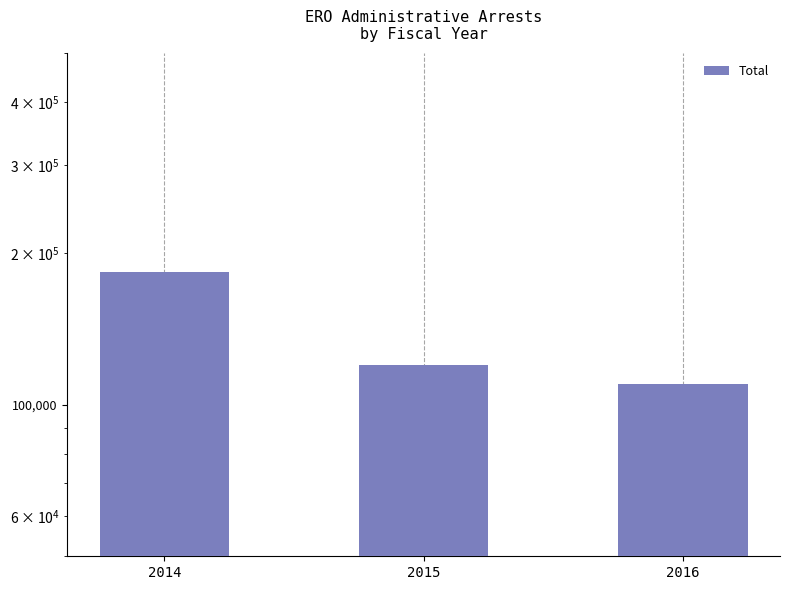

List the labels in order of value, largest first.

2014, 2015, 2016